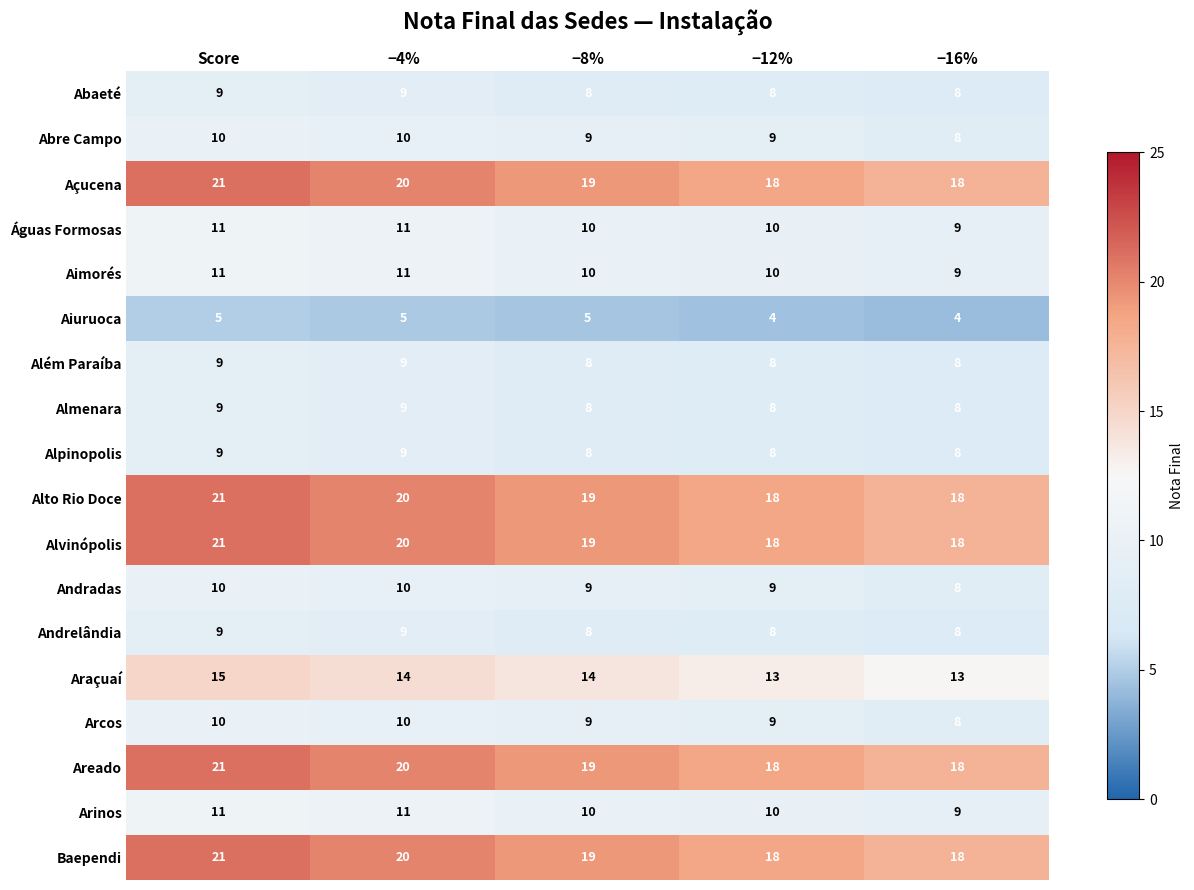

At which label does Açucena first exceed 19?

Score